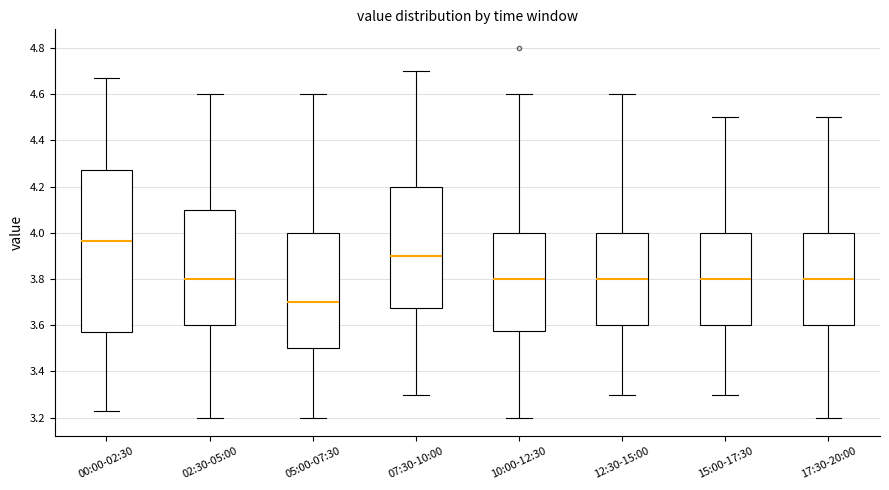

Which box's median line is the highest?

00:00-02:30